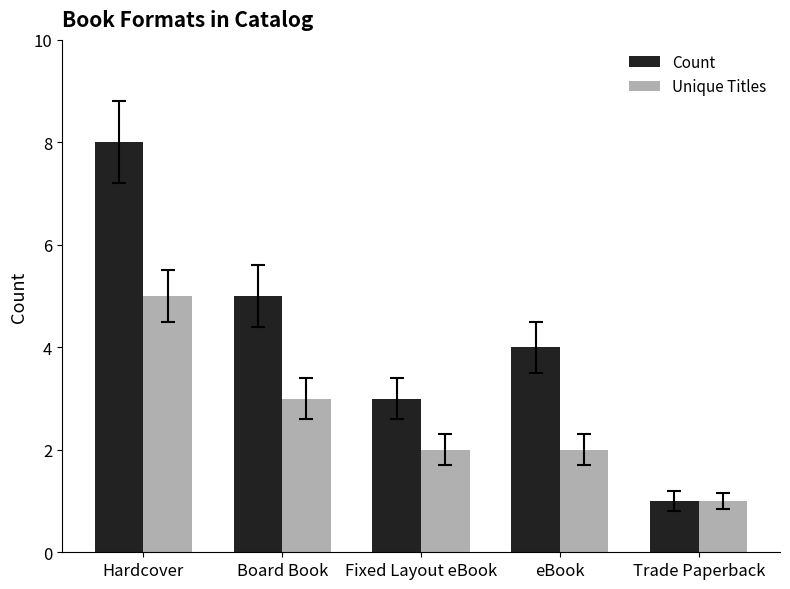

At which category does the chart reach its minimum across all series?

Trade Paperback